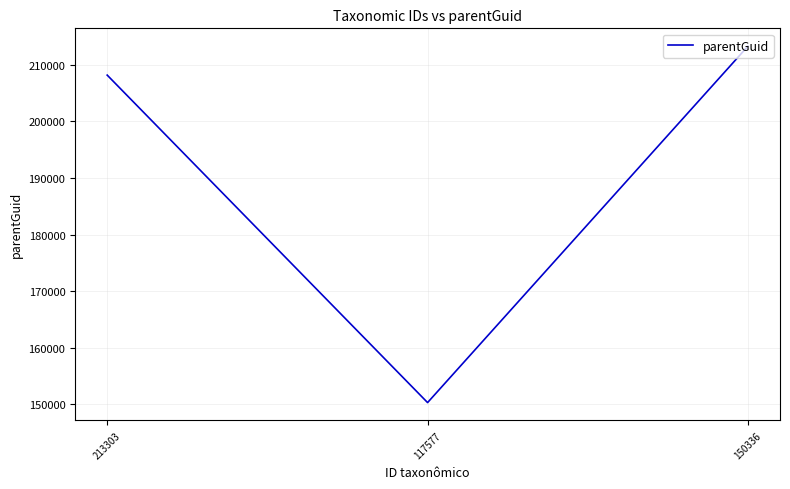

What is the difference between the second highest and minimum values?

57852